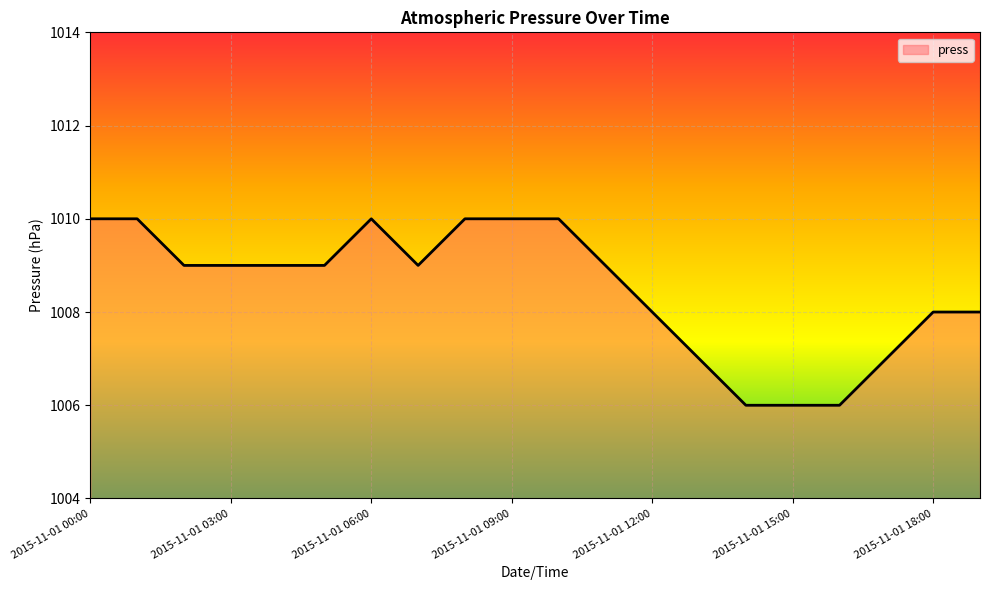

Is this an area chart (filled region under the line)?

No